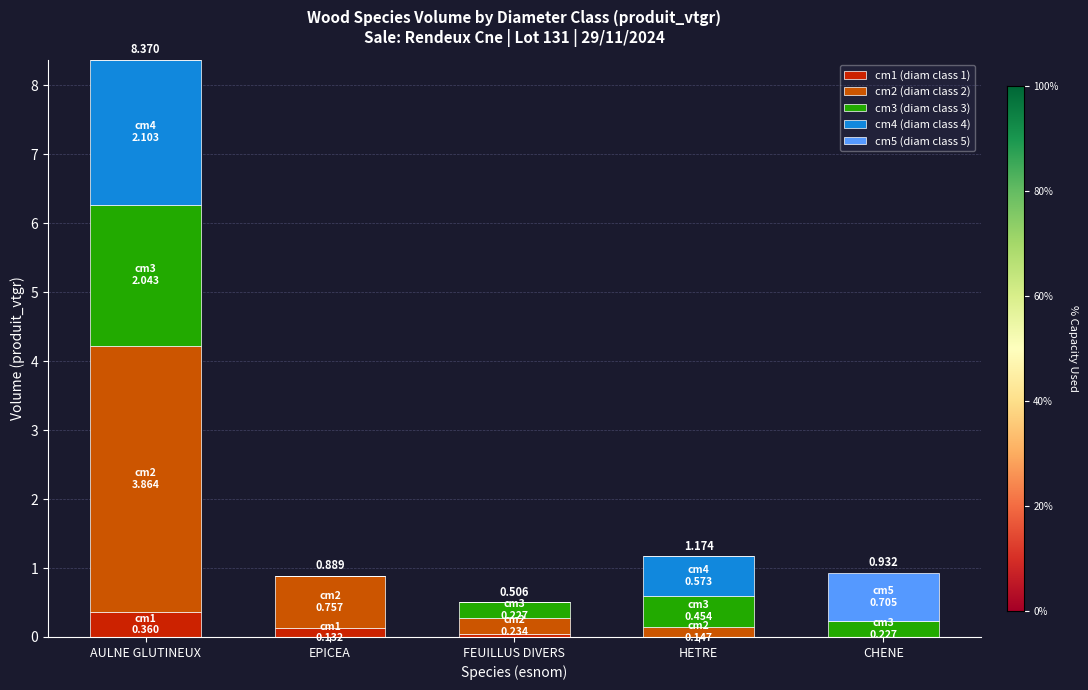

At which category is the sum across all series the highest?

AULNE GLUTINEUX